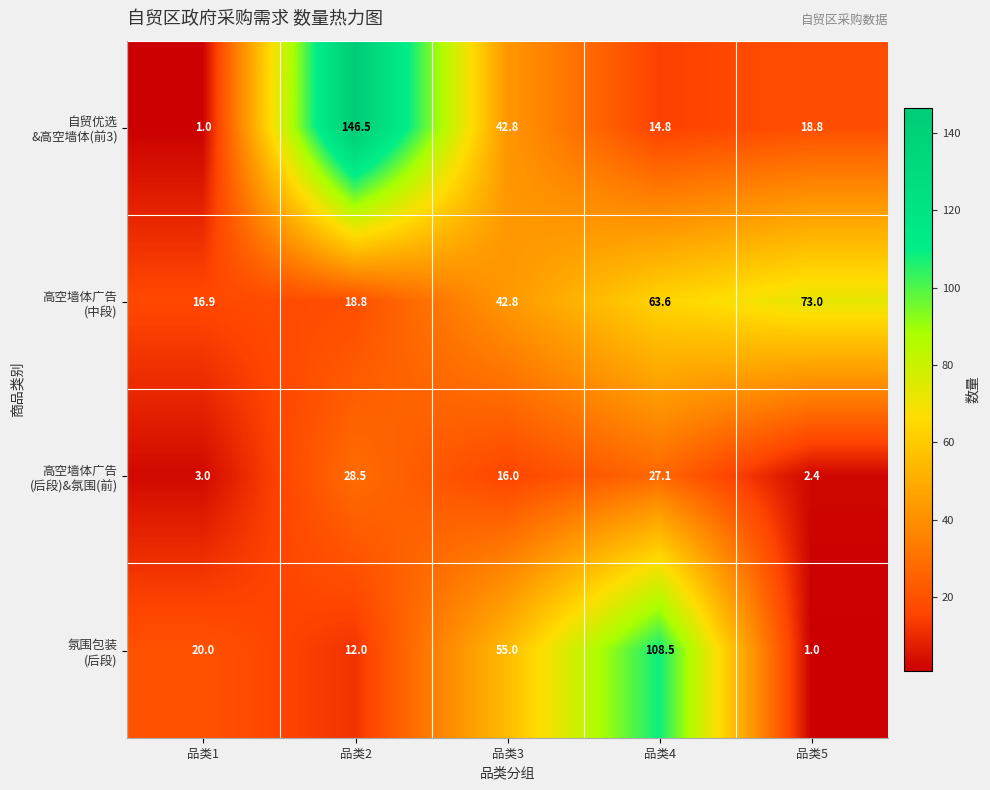

What is the maximum value shown in the chart?

146.5